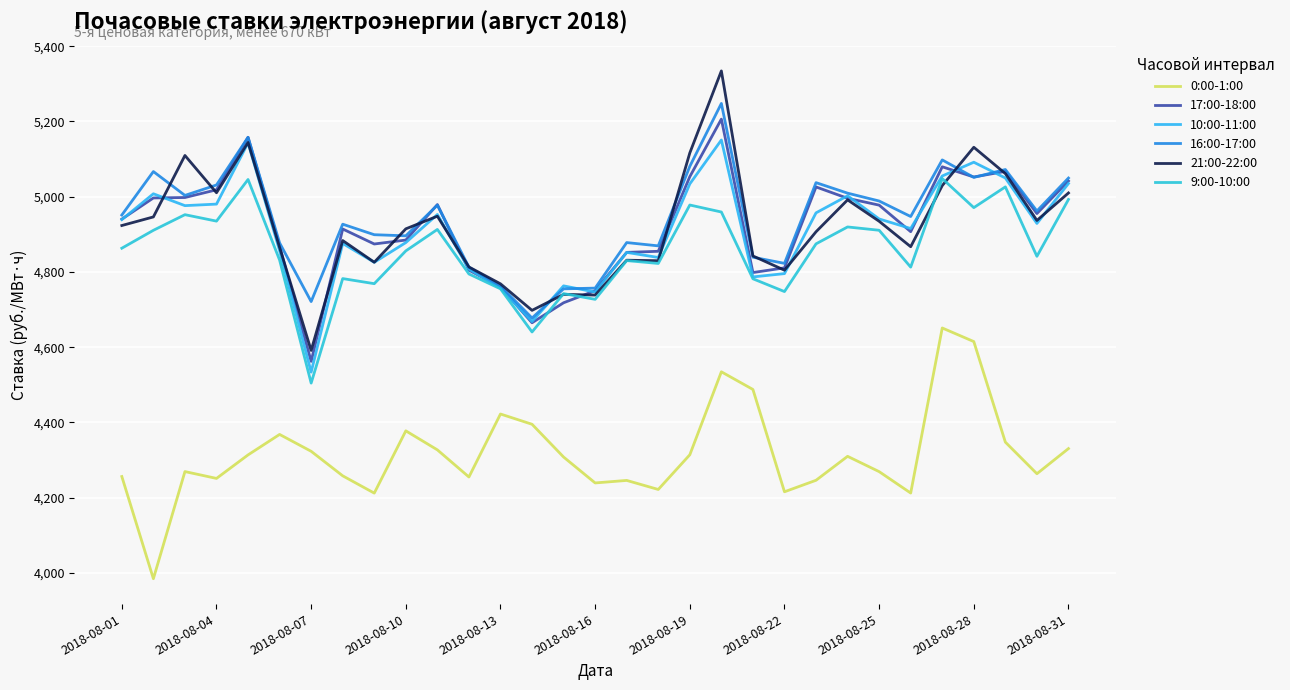

How many lines are shown in the chart?

6